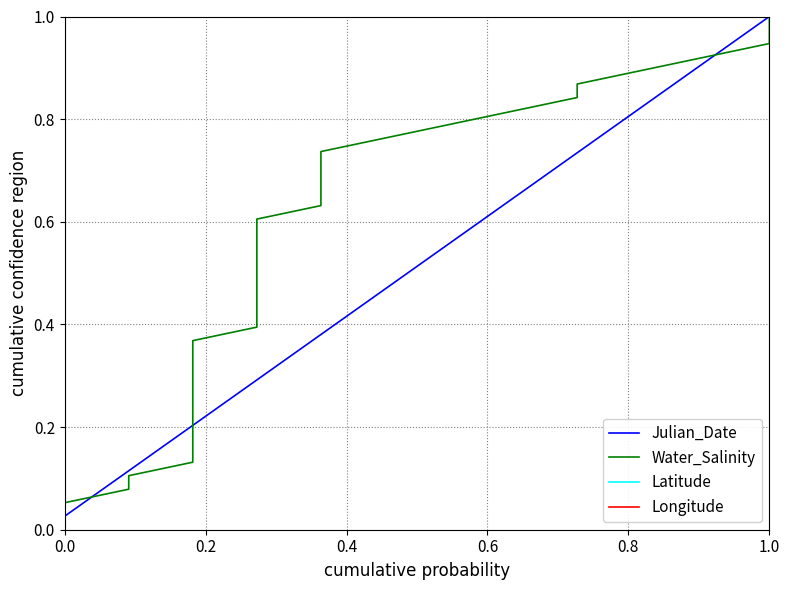

The Julian_Date series shows 0.2 at 32. True or false?

False